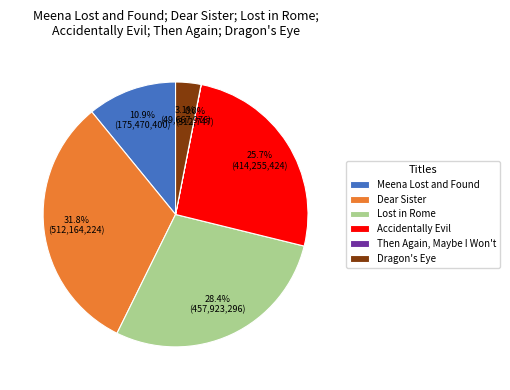

What percentage is the Meena Lost and Found slice, to the nearest percent?

11%